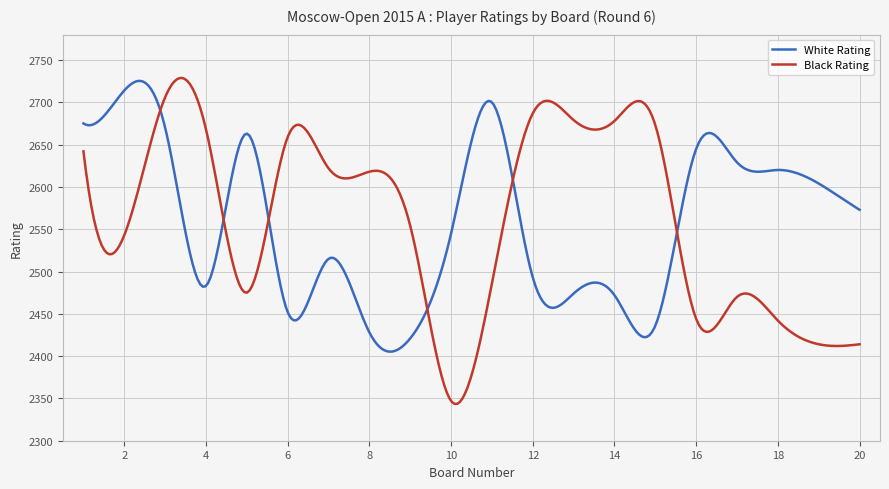

What is the smallest value displayed?

2343.5